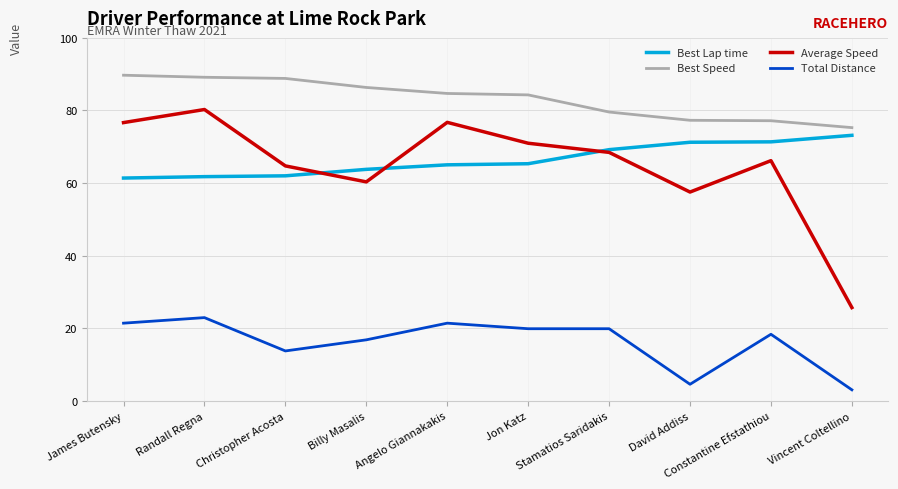

What are all the series names shown in the legend?

Best Lap time, Best Speed, Average Speed, Total Distance